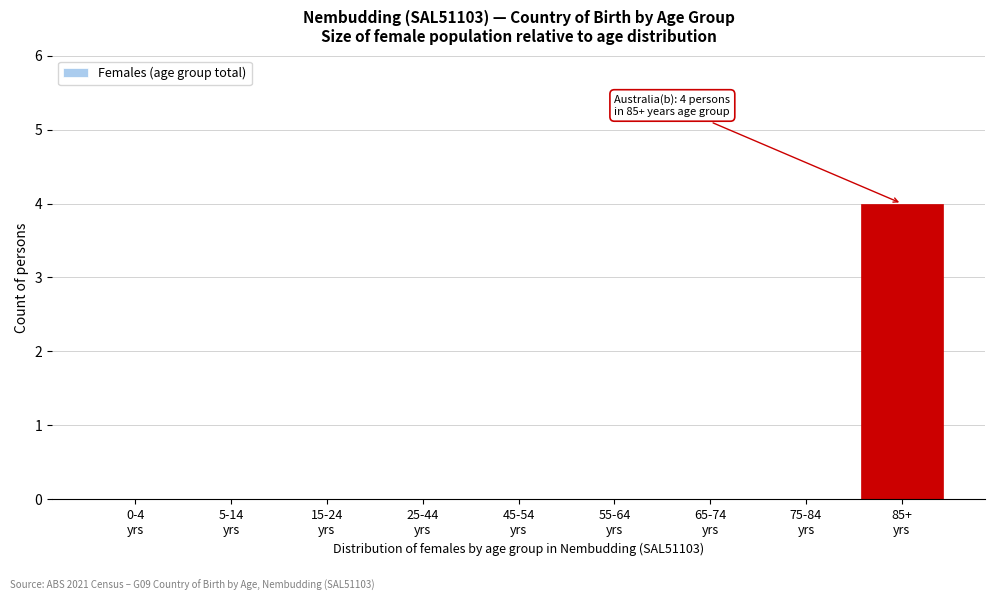

What is the maximum value shown in the chart?

4